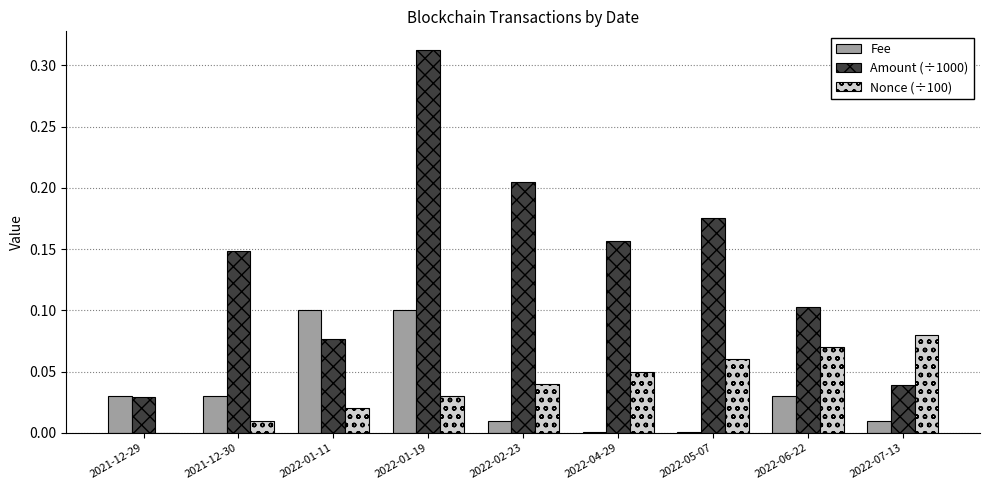

What is the sum of all Amount (÷1000) values?

1.2